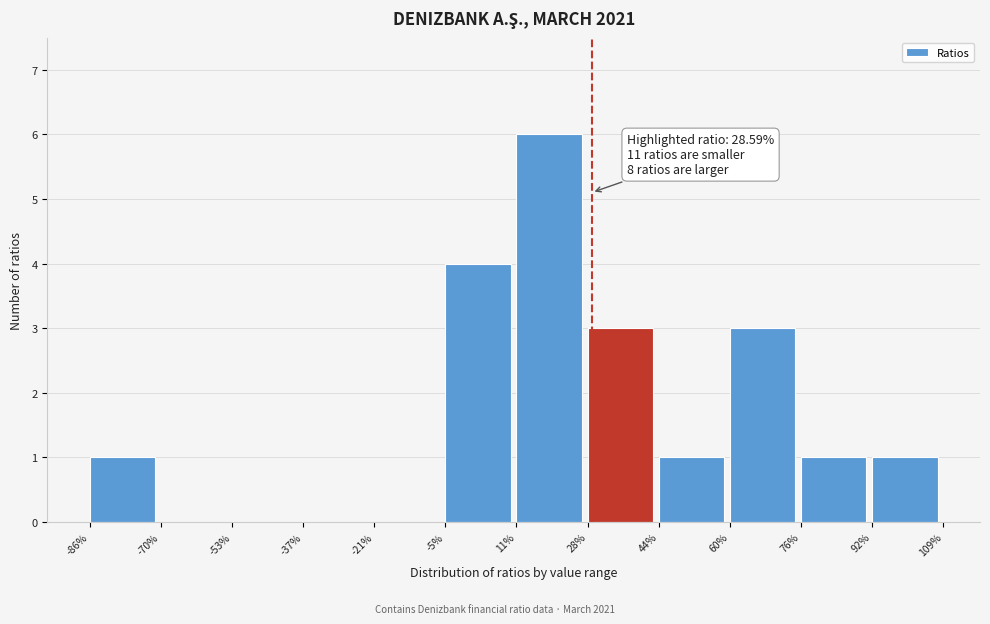

Over which range of the x-axis is the bar tallest?

11% to 28%